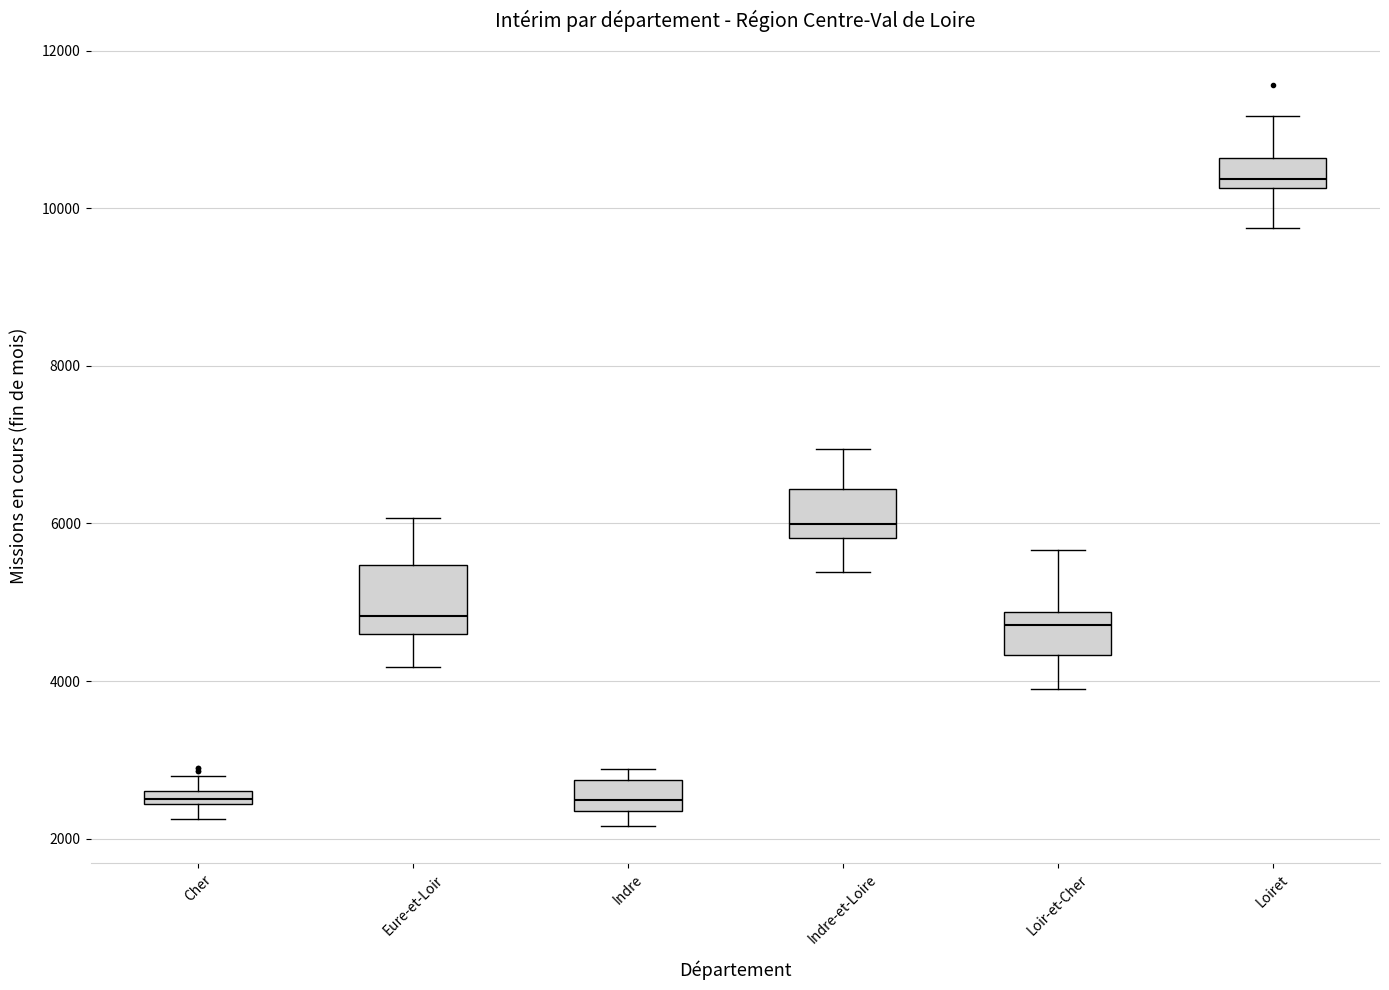

Where does the upper whisker of the box for Eure-et-Loir end on the y-axis? The values are not printed on the chart, so give them approximately, as read against the axis.

6000